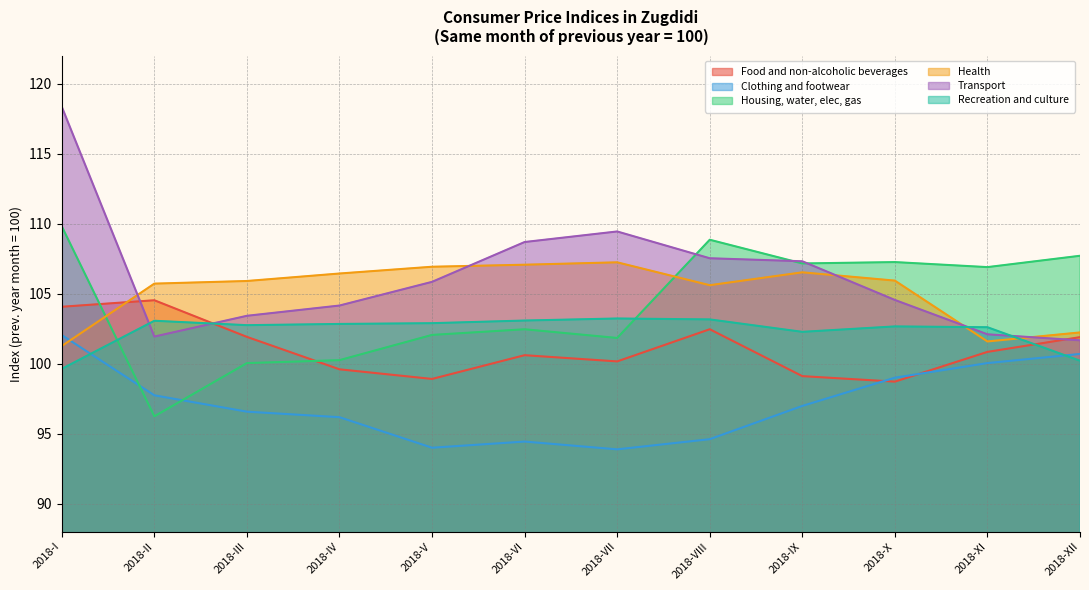

Rank the categories by Transport value from highest to lowest.

2018-I, 2018-VII, 2018-VI, 2018-VIII, 2018-IX, 2018-V, 2018-X, 2018-IV, 2018-III, 2018-XI, 2018-II, 2018-XII